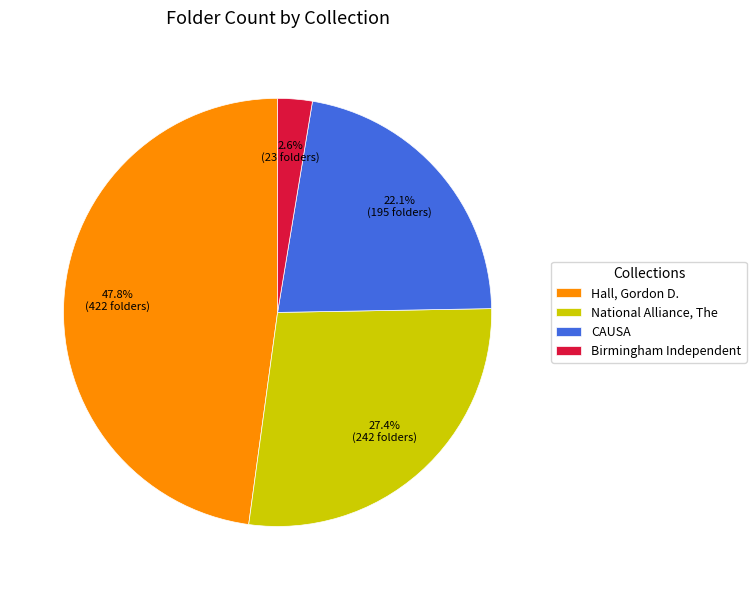

What is the largest slice in the pie chart?

Hall, Gordon D.